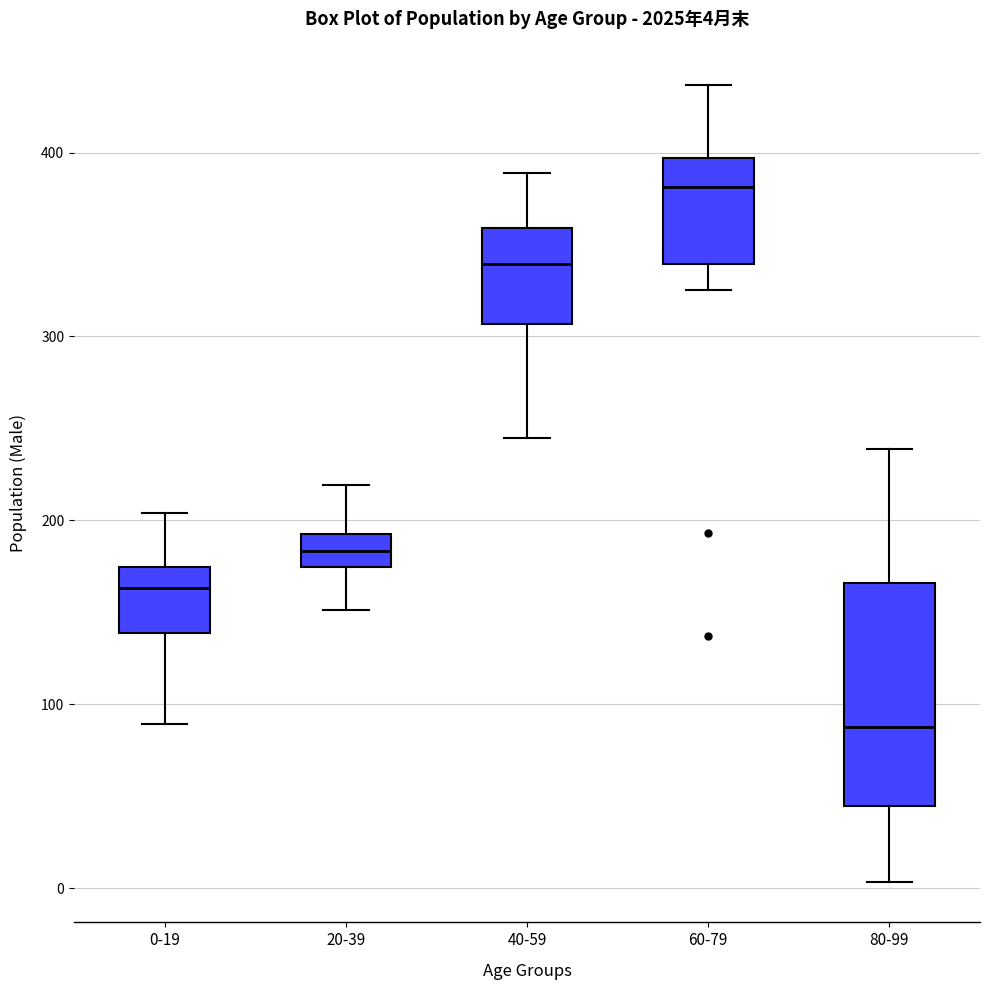

Which box is the tallest, from its lower edge to its upper edge?

80-99